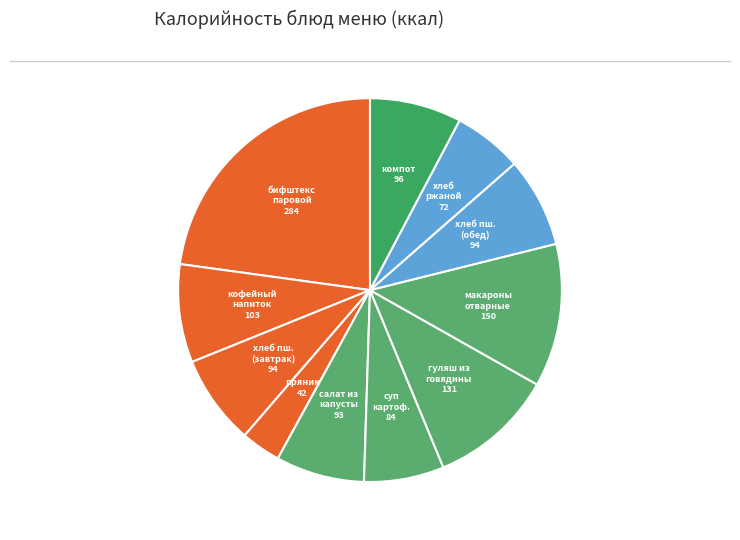

Is the sum of суп картоф. and бифштекс паровой greater than half?

No